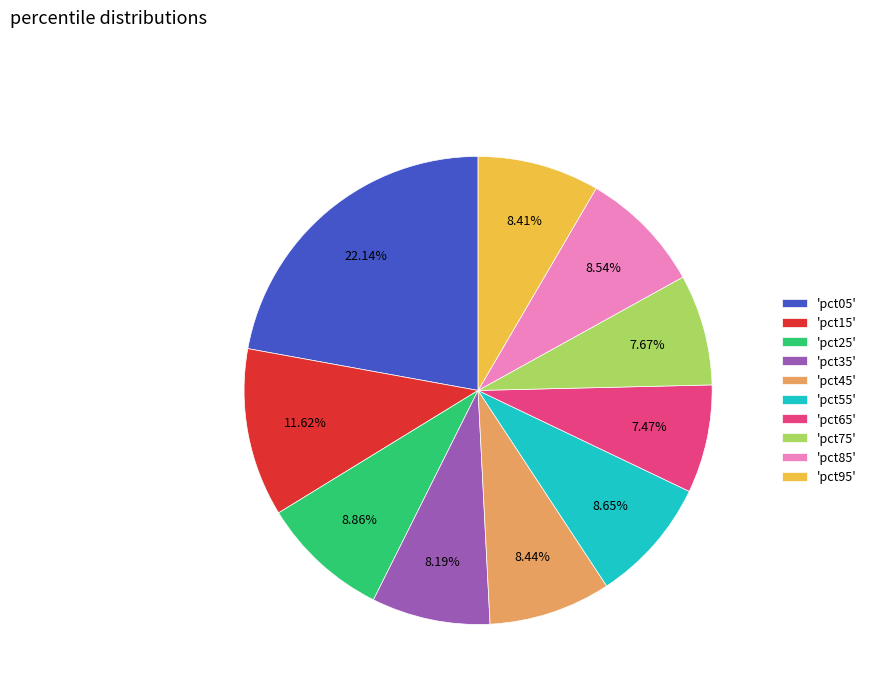

Which has a higher value, 'pct15' or 'pct55'?

'pct15'